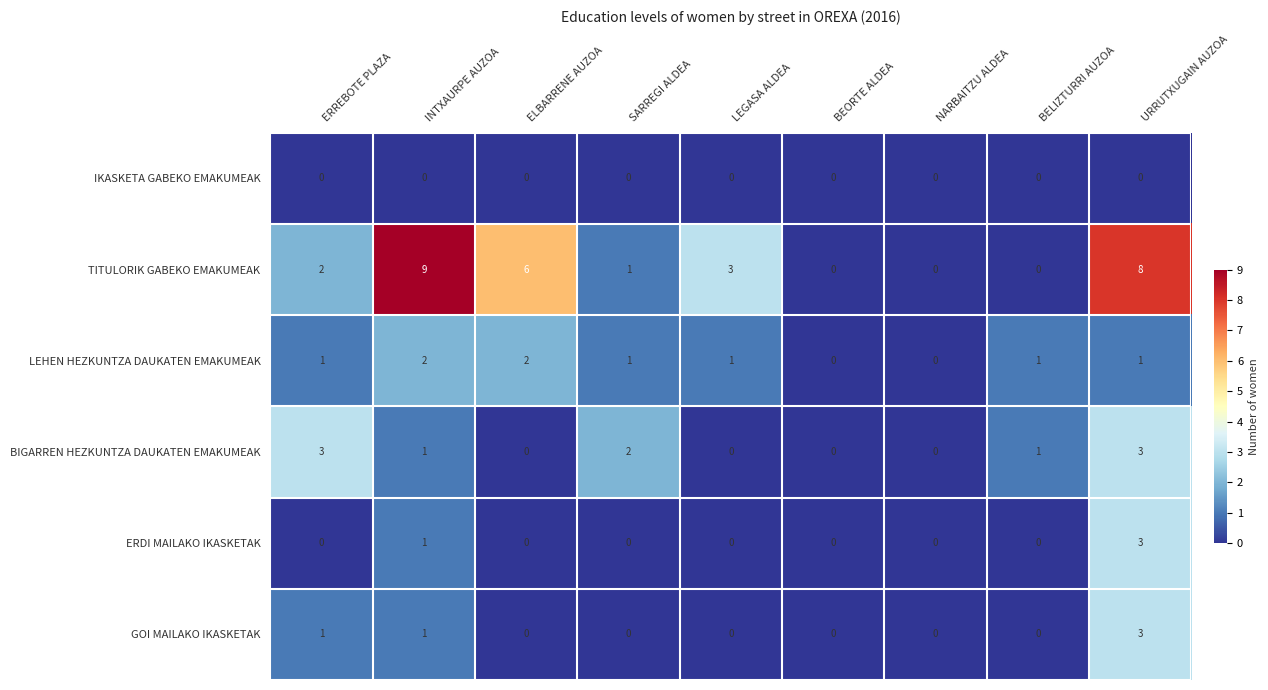

Which category has the highest value across all series?

INTXAURPE AUZOA